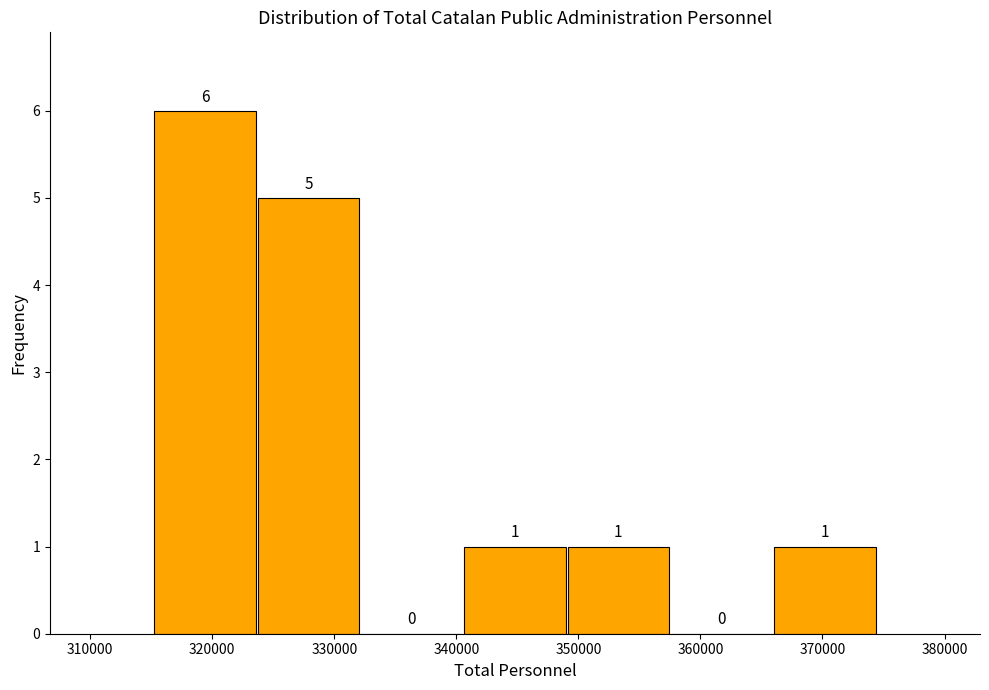

Which range on the x-axis has the tallest bar?

315000 to 324000